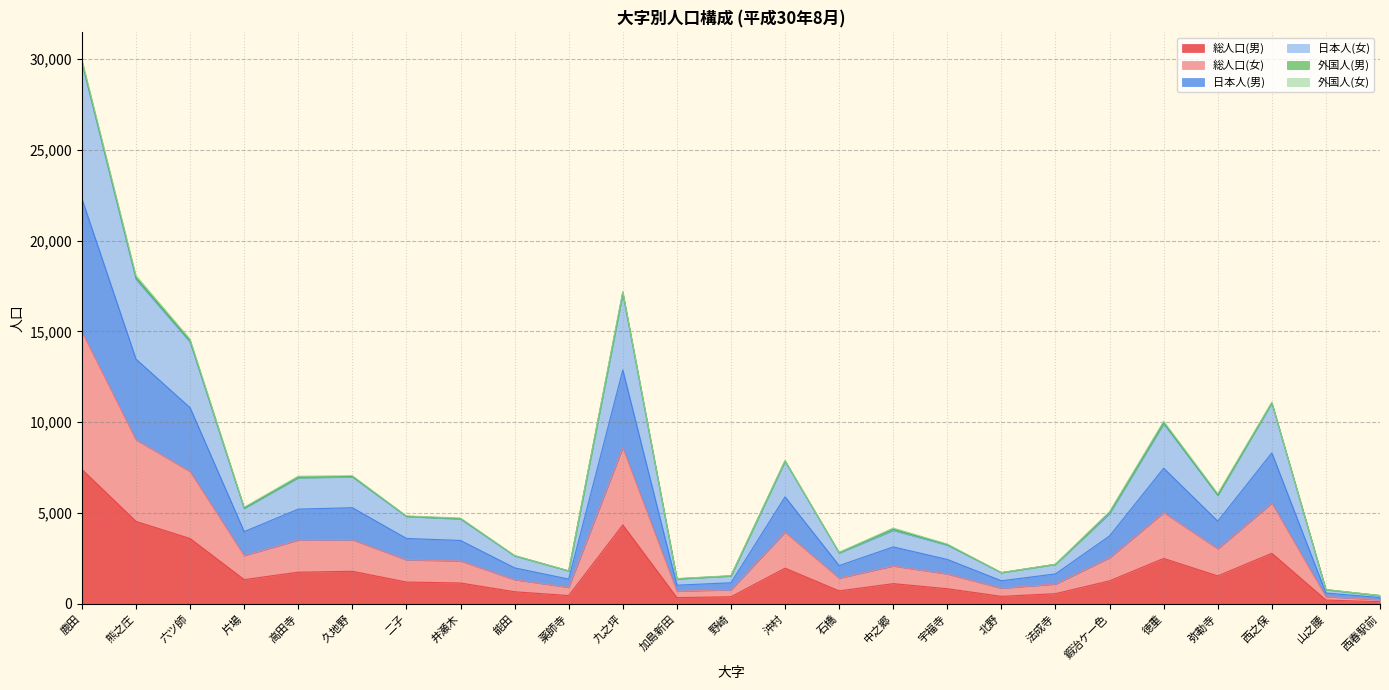

What is the minimum value shown in the chart?

122